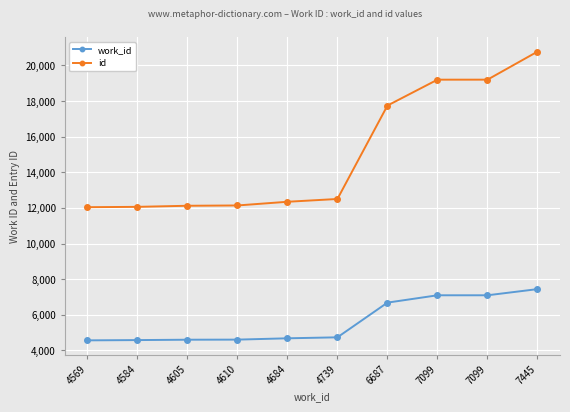

What is the difference between the work_id values at 4610 and 7445?

2835